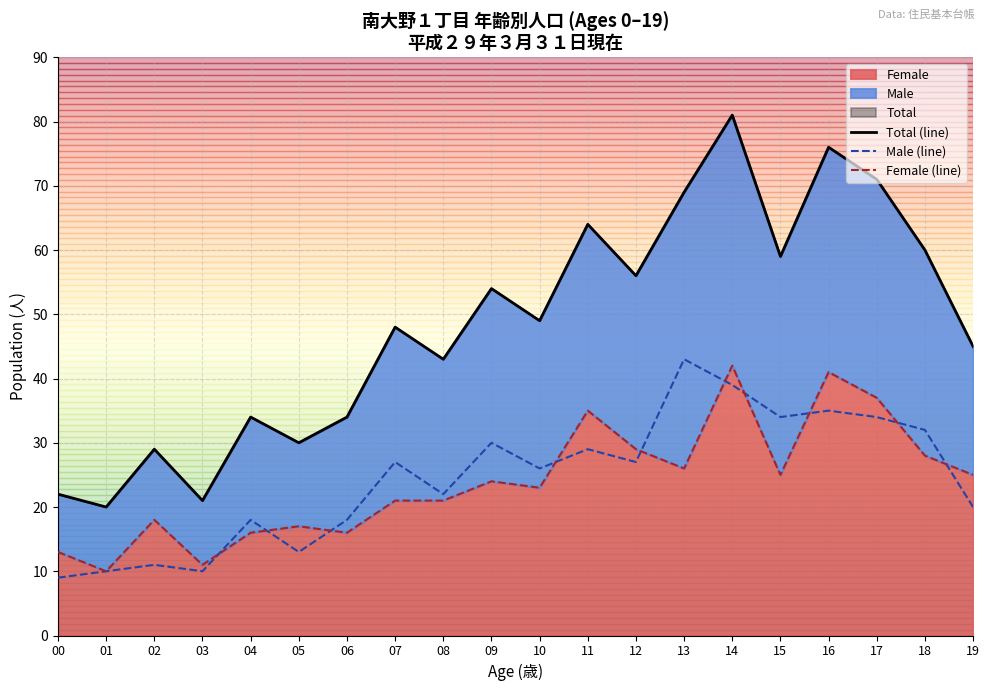

How many data points in Male (line) are above 27?

8